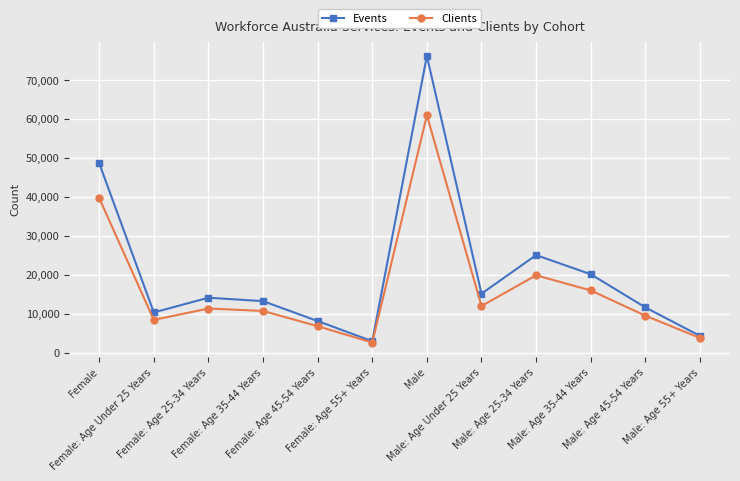

What is the difference between the highest and lowest values at Female?

8945